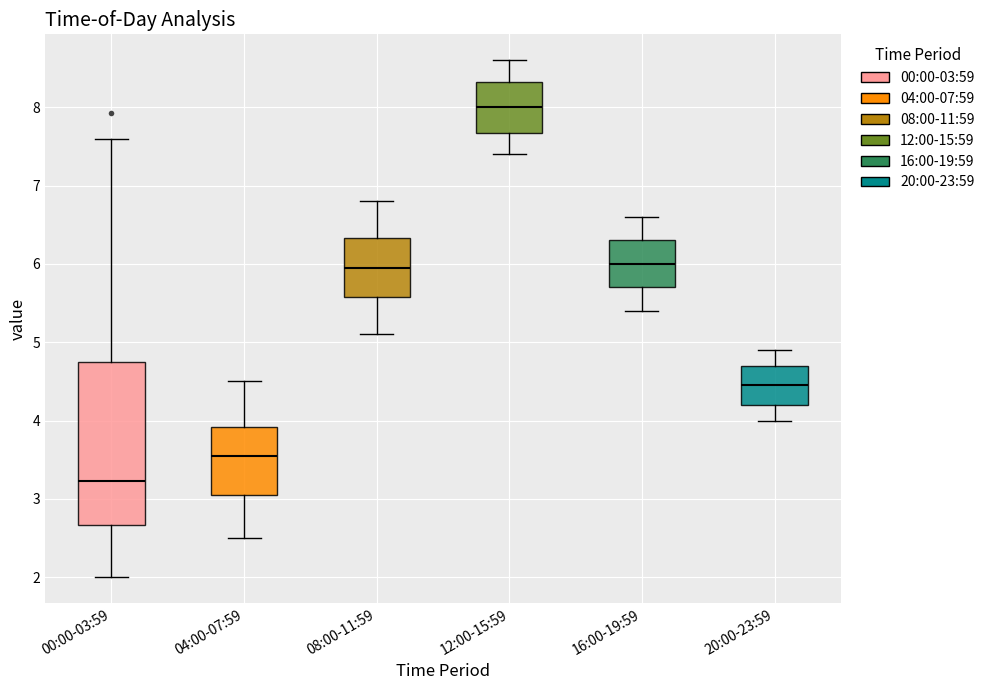

Reading left to right, read every box against the y-axis: the position of its median line, the range the box covers, and the ends of its whiskers. The values are not printed on the chart, so give them approximately, as read against the axis.

00:00-03:59: median 3.2, box 2.7 to 4.7, whiskers 2.0 to 7.6
04:00-07:59: median 3.6, box 3.1 to 3.9, whiskers 2.5 to 4.5
08:00-11:59: median 6.0, box 5.6 to 6.3, whiskers 5.1 to 6.8
12:00-15:59: median 8.0, box 7.7 to 8.3, whiskers 7.4 to 8.6
16:00-19:59: median 6.0, box 5.7 to 6.3, whiskers 5.4 to 6.6
20:00-23:59: median 4.5, box 4.2 to 4.7, whiskers 4.0 to 4.9